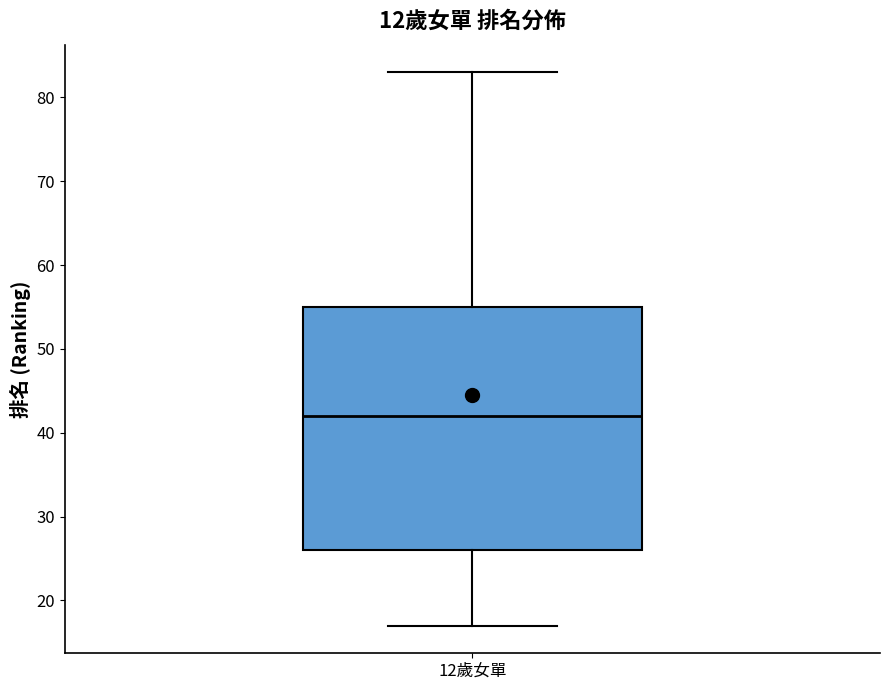

Transcribe this box plot: give where the median line is, the range the box spans, and where the two whiskers end, as read against the y-axis. The values are not printed on the chart, so give them approximately, as read against the axis.

median 42, box 26 to 55, whiskers 17 to 83